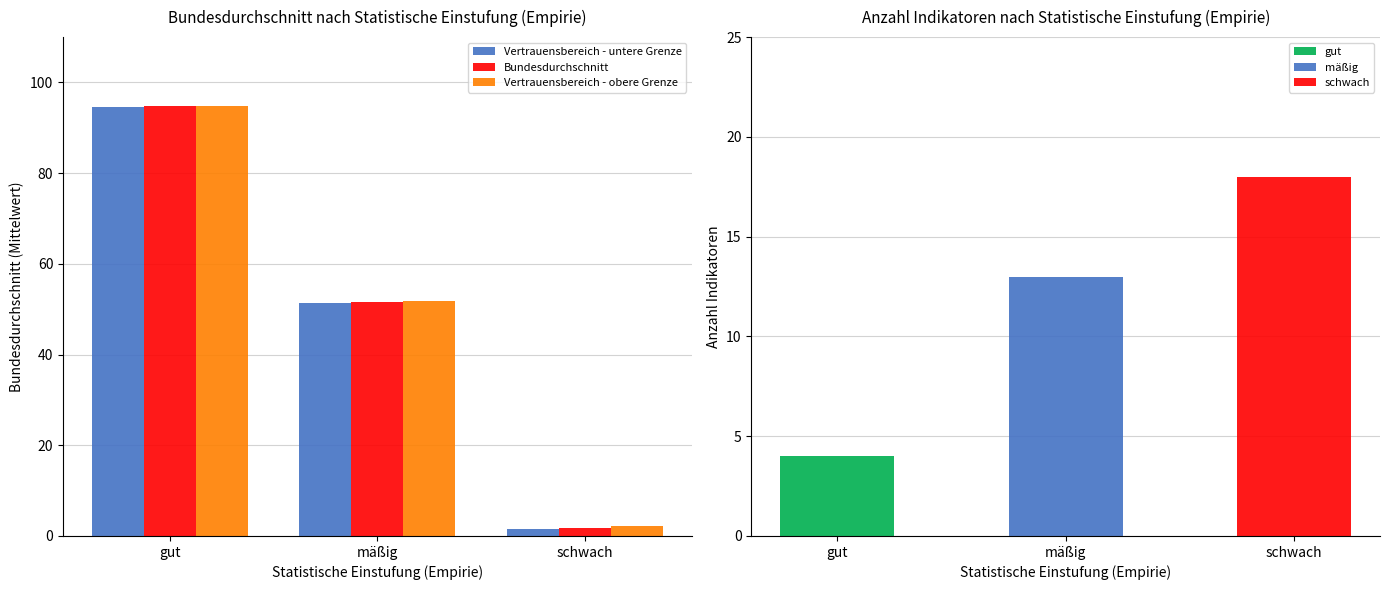

True or false: Vertrauensbereich - obere Grenze has a value of 94.9 at gut.

True